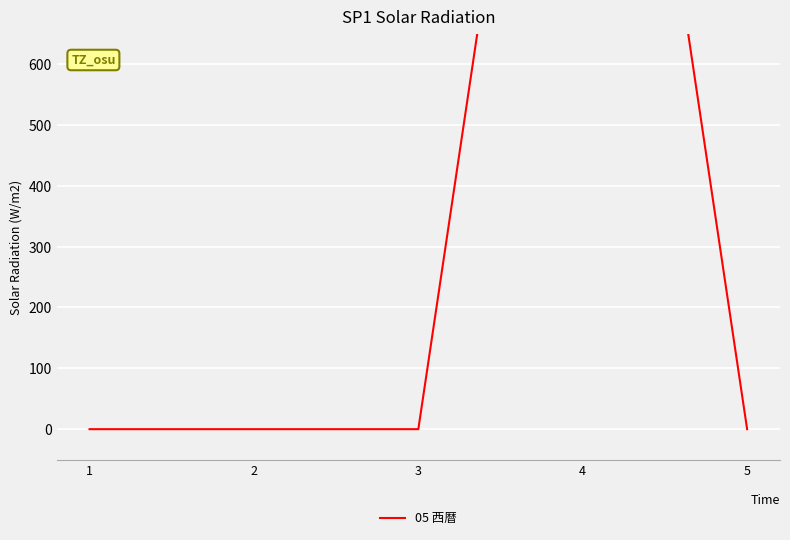

True or false: there are more than 1 points higher than both neighbors.

False